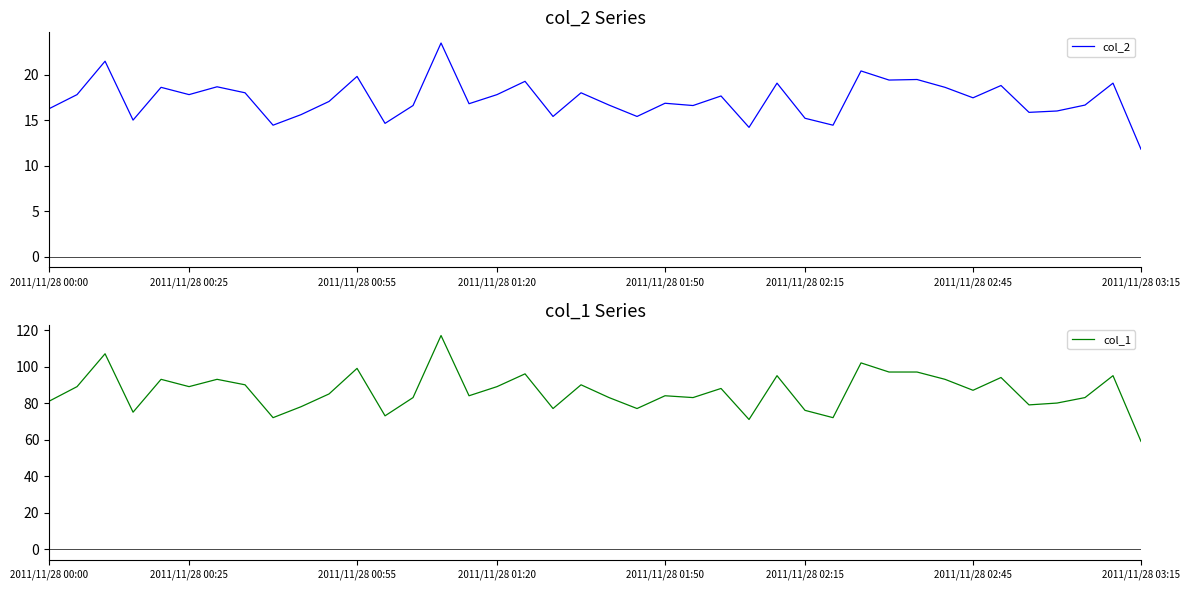

True or false: col_1 has a value of 134.4 at 21.

False